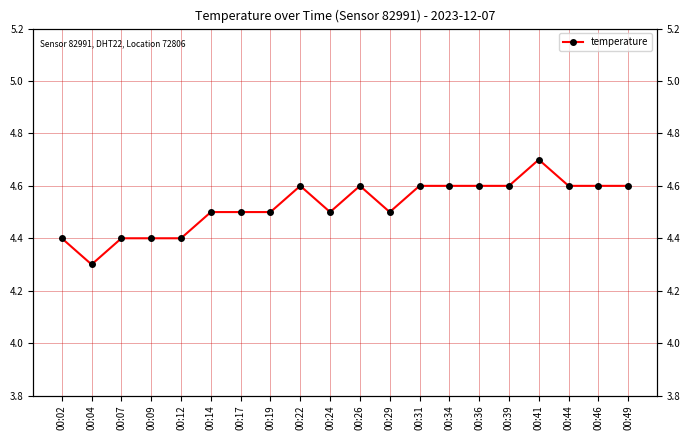

The chart shows a value of 6.6 at 00:24. True or false?

False